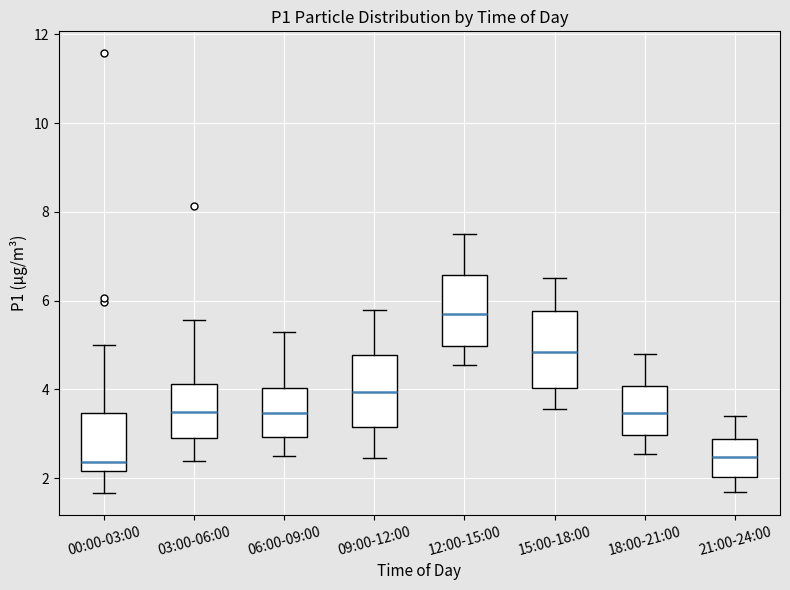

Reading left to right, transcribe this box plot: for each box, give where its median line is, the range the box spans, and where its two whiskers end, as read against the y-axis. The values are not printed on the chart, so give them approximately, as read against the axis.

00:00-03:00: median 2.4, box 2.2 to 3.4, whiskers 1.6 to 5.0
03:00-06:00: median 3.6, box 3.0 to 4.2, whiskers 2.4 to 5.6
06:00-09:00: median 3.4, box 3.0 to 4.0, whiskers 2.6 to 5.4
09:00-12:00: median 4.0, box 3.2 to 4.8, whiskers 2.4 to 5.8
12:00-15:00: median 5.8, box 5.0 to 6.6, whiskers 4.6 to 7.6
15:00-18:00: median 4.8, box 4.0 to 5.8, whiskers 3.6 to 6.6
18:00-21:00: median 3.4, box 3.0 to 4.0, whiskers 2.6 to 4.8
21:00-24:00: median 2.4, box 2.0 to 2.8, whiskers 1.8 to 3.4